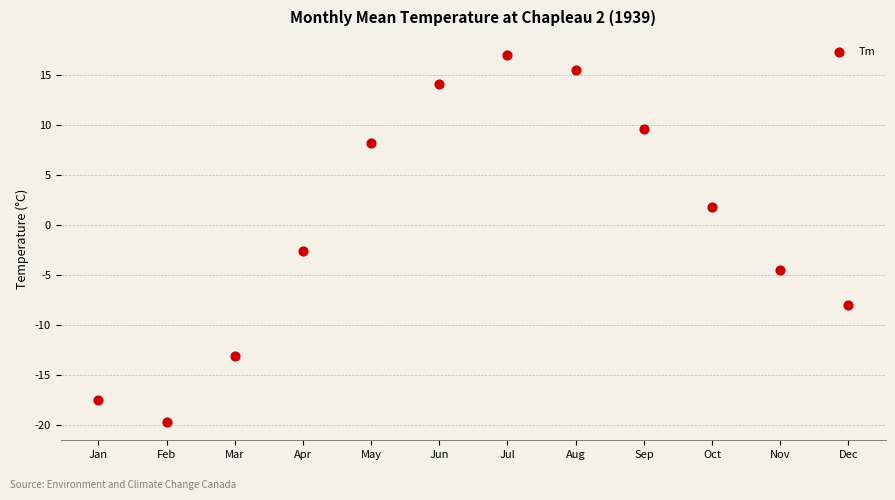

What is the range of Y values (max minus min)?

36.7